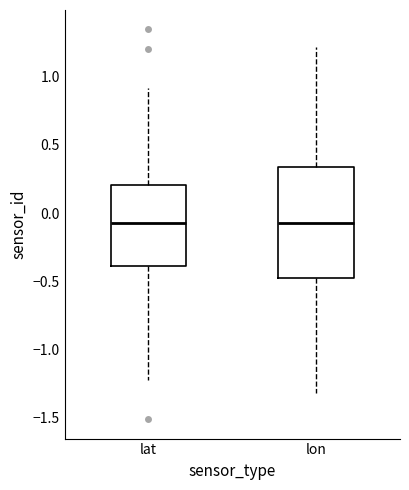

Reading left to right, transcribe this box plot: for each box, give where its median line is, the range the box spans, and where its two whiskers end, as read against the y-axis. The values are not printed on the chart, so give them approximately, as read against the axis.

lat: median -0.05, box -0.40 to 0.20, whiskers -1.20 to 0.90
lon: median -0.05, box -0.50 to 0.35, whiskers -1.30 to 1.20